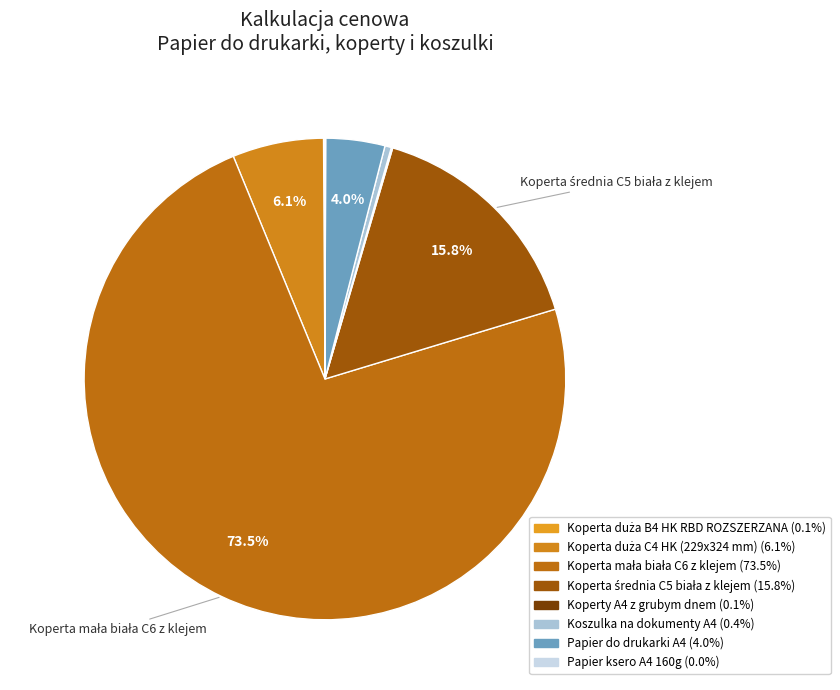

Count the number of slices in the pie.

8